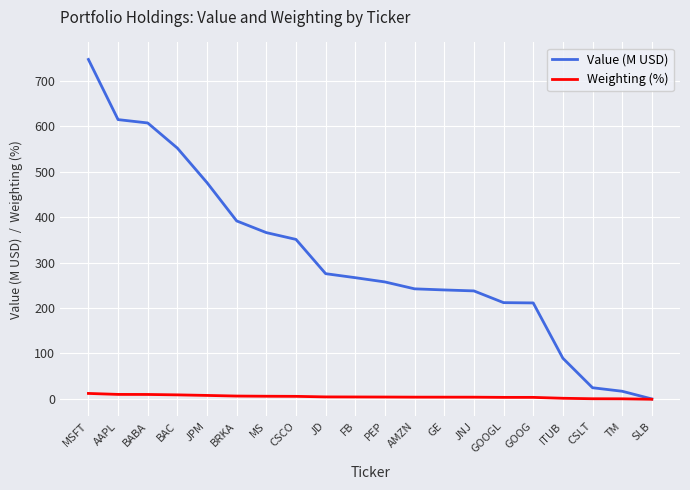

Which series has the largest range (max minus min)?

Value (M USD)